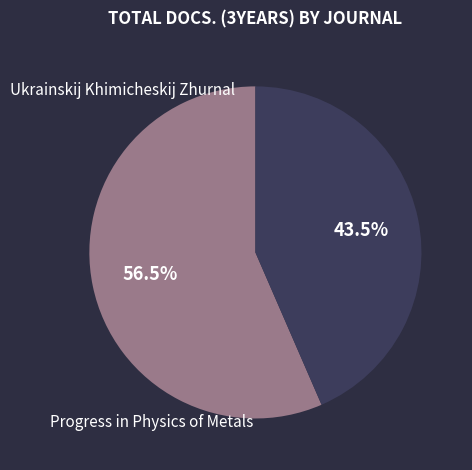

To the nearest percent, what is the combined percentage of Ukrainskij Khimicheskij Zhurnal and Progress in Physics of Metals?

100%